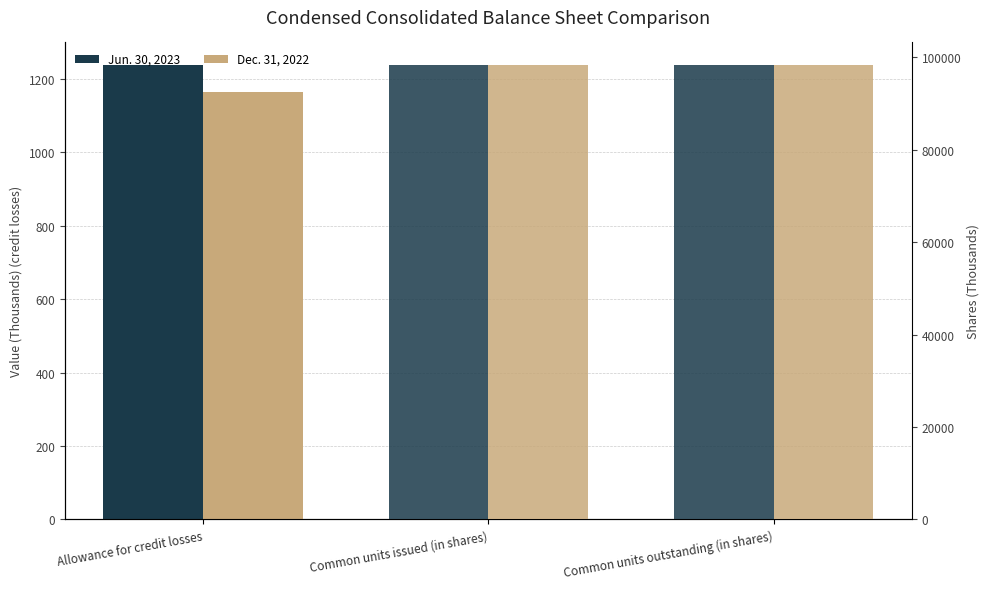

Rank the series at Common units issued (in shares) from highest to lowest value.

Jun. 30, 2023 (shares), Dec. 31, 2022 (shares)